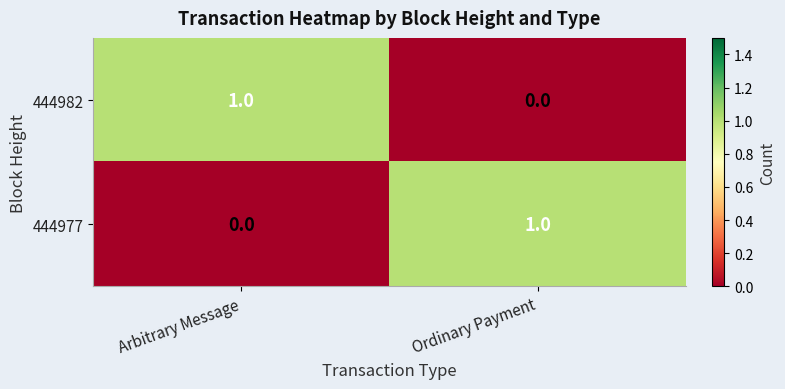

What is the difference between the highest and lowest values at Arbitrary Message?

1